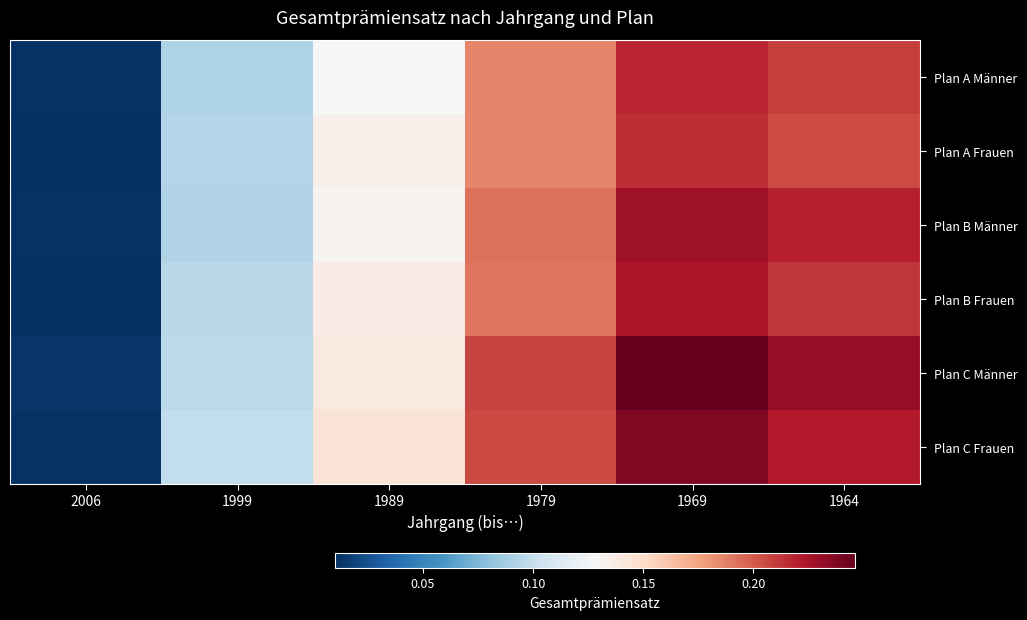

Reading left to right, transcribe all the data shown in this chart.

Plan A Männer: 2006=0.0	1999=0.1	1989=0.1	1979=0.2	1969=0.2	1964=0.2
Plan A Frauen: 2006=0.0	1999=0.1	1989=0.1	1979=0.2	1969=0.2	1964=0.2
Plan B Männer: 2006=0.0	1999=0.1	1989=0.1	1979=0.2	1969=0.2	1964=0.2
Plan B Frauen: 2006=0.0	1999=0.1	1989=0.1	1979=0.2	1969=0.2	1964=0.2
Plan C Männer: 2006=0.0	1999=0.1	1989=0.1	1979=0.2	1969=0.2	1964=0.2
Plan C Frauen: 2006=0.0	1999=0.1	1989=0.1	1979=0.2	1969=0.2	1964=0.2